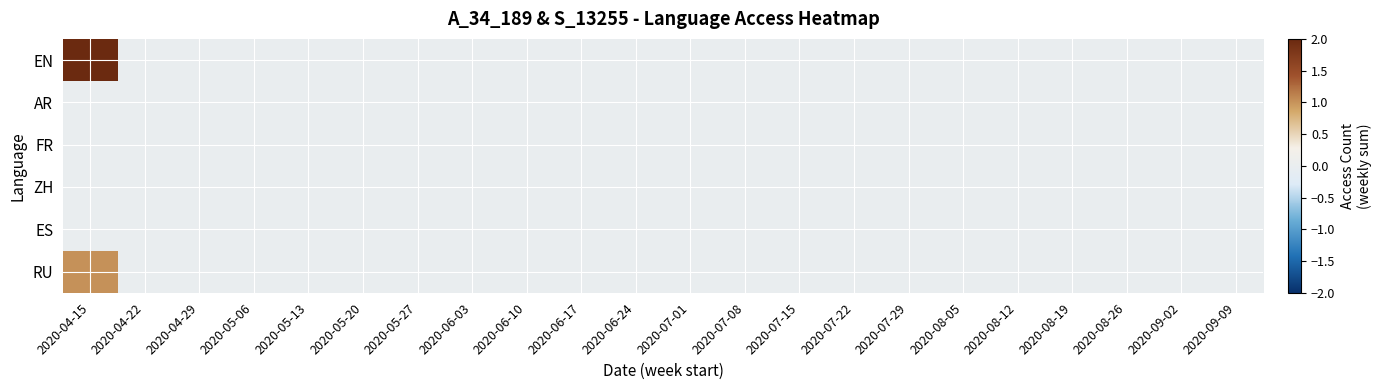

How many series are shown in this chart?

6